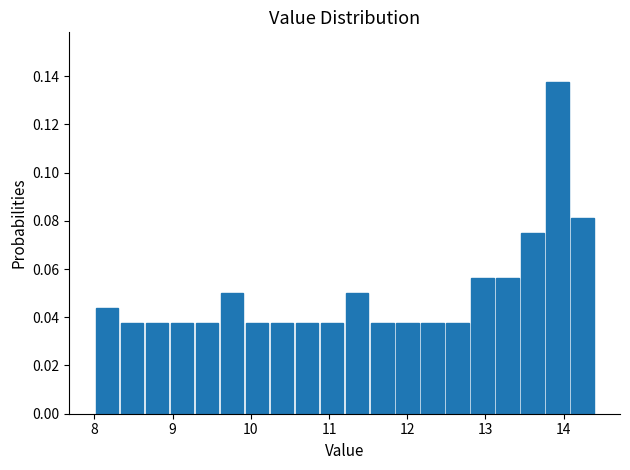

Read against the x-axis, roughly where is the centre of the tallest bar?

13.9